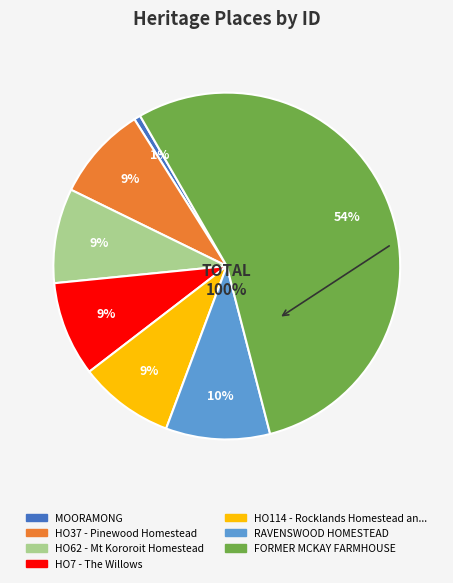

How many segments does this pie chart have?

7